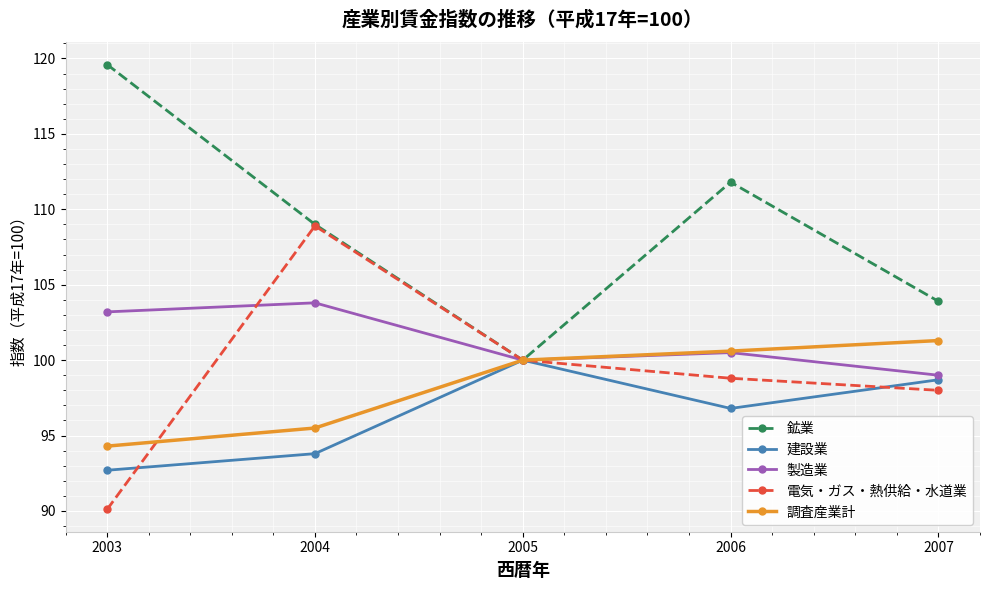

How many lines are shown in the chart?

5